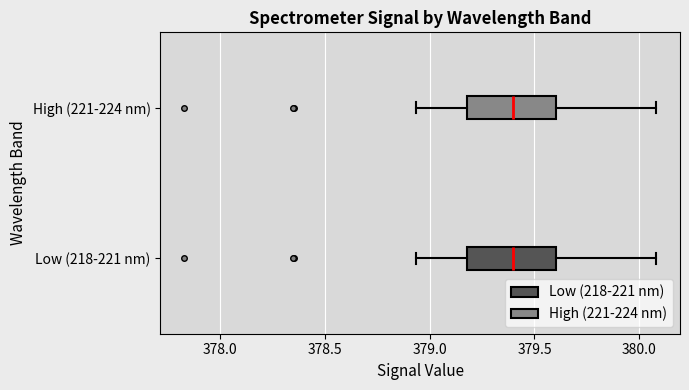

Reading bottom to top, transcribe this box plot: for each box, give where its median line is, the range the box spans, and where its two whiskers end, as read against the x-axis. The values are not printed on the chart, so give them approximately, as read against the axis.

Low (218-221 nm): median 379.40, box 379.20 to 379.60, whiskers 378.95 to 380.10
High (221-224 nm): median 379.40, box 379.20 to 379.60, whiskers 378.95 to 380.10